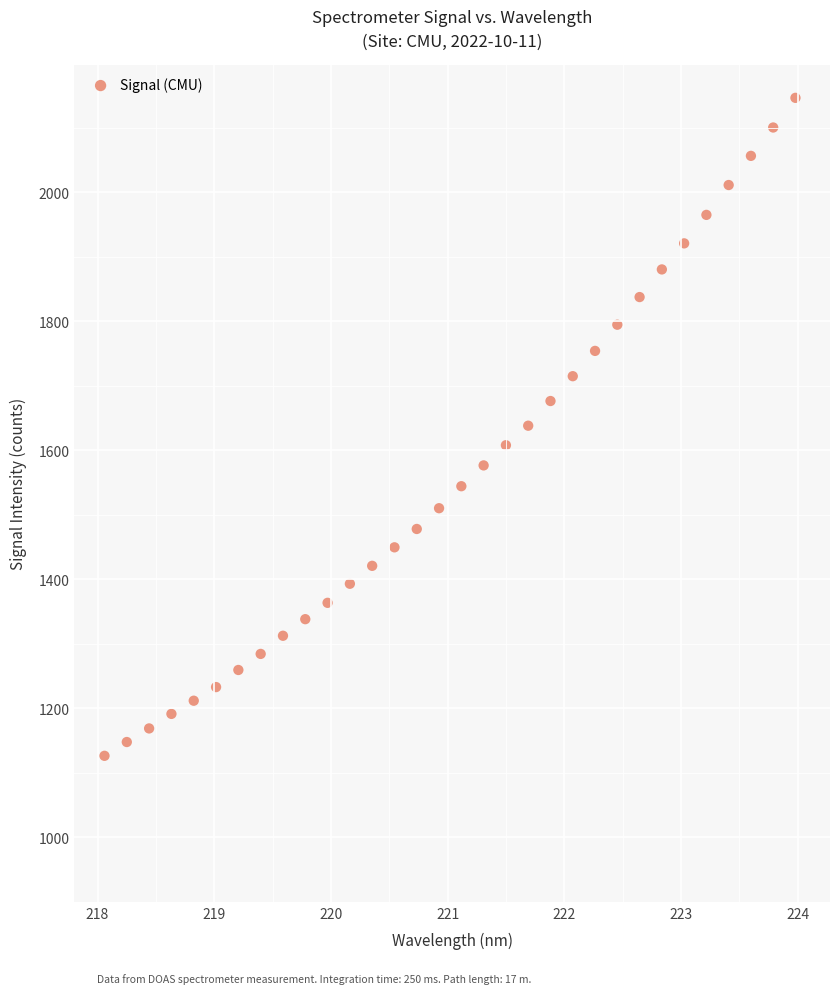

What is the range of Y values (max minus min)?

1020.0